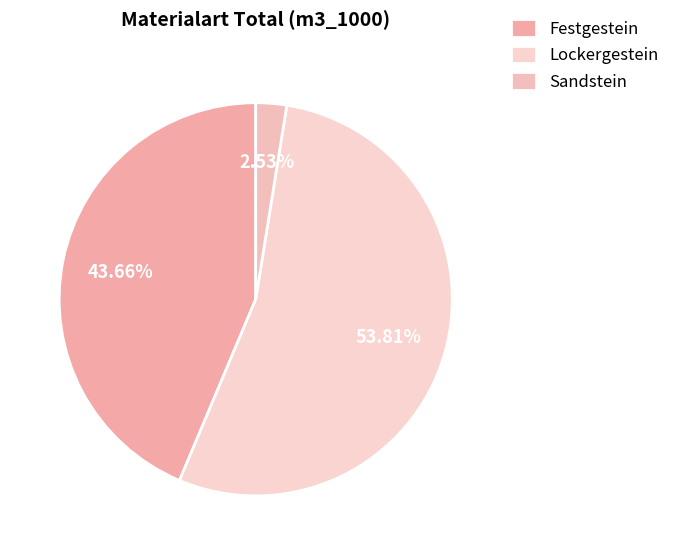

What percentage do Festgestein and Lockergestein together represent?

97.5%